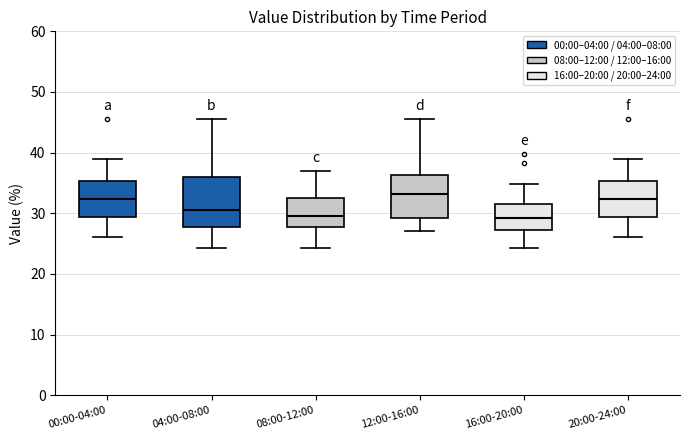

Which box is the tallest, from its lower edge to its upper edge?

04:00-08:00